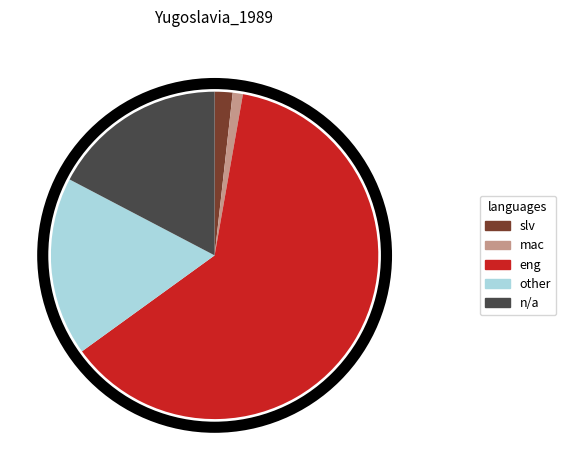

Is it true that slv is 15% of the pie?

False